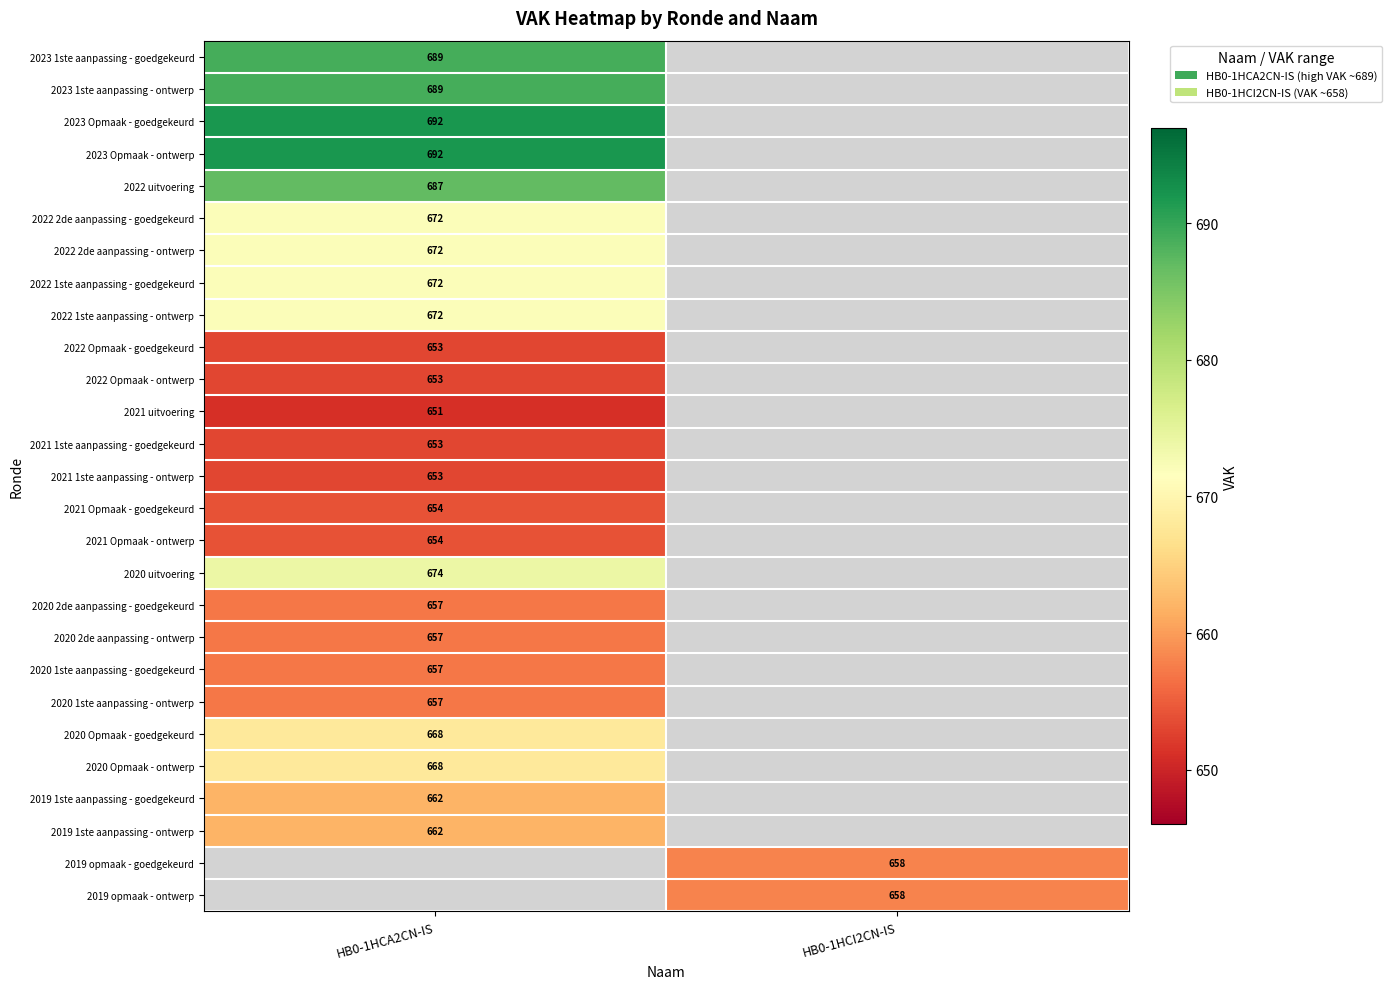

True or false: 2023 Opmaak - ontwerp has a value of 692 at HB0-1HCA2CN-IS.

True